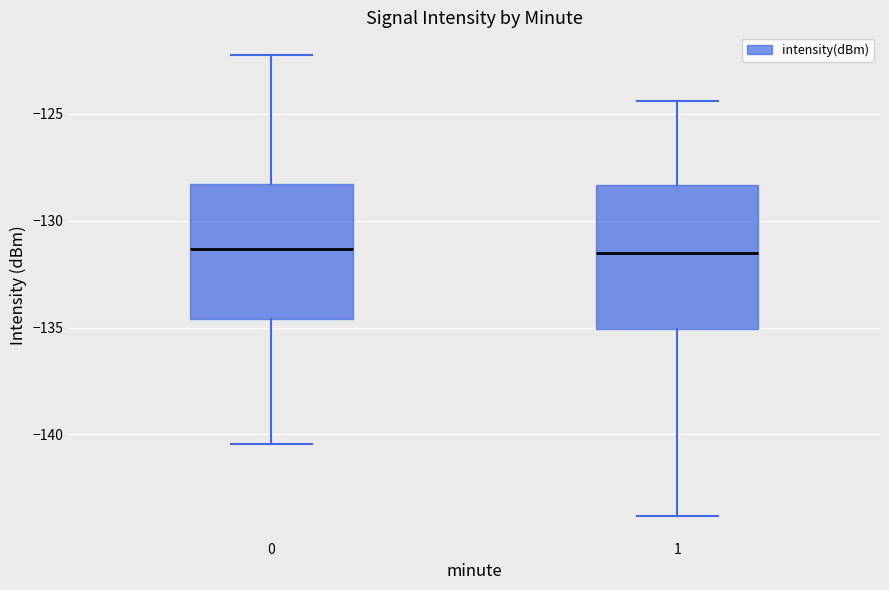

Reading left to right, read every box against the y-axis: the position of its median line, the range the box covers, and the ends of its whiskers. The values are not printed on the chart, so give them approximately, as read against the axis.

0: median -131.5, box -134.5 to -128.5, whiskers -140.5 to -122.5
1: median -131.5, box -135.0 to -128.5, whiskers -144.0 to -124.5